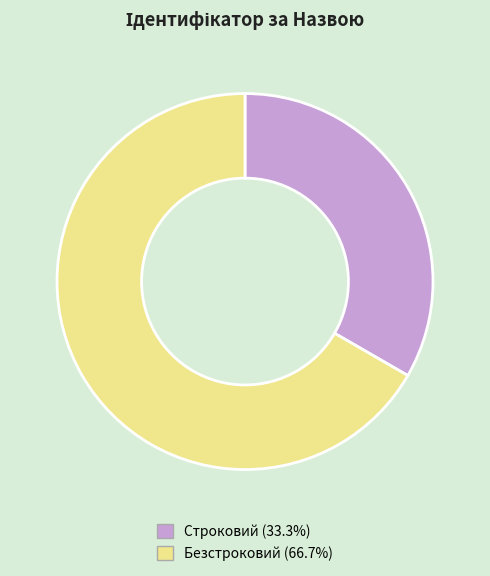

The Безстроковий slice represents 77% of the pie. True or false?

False